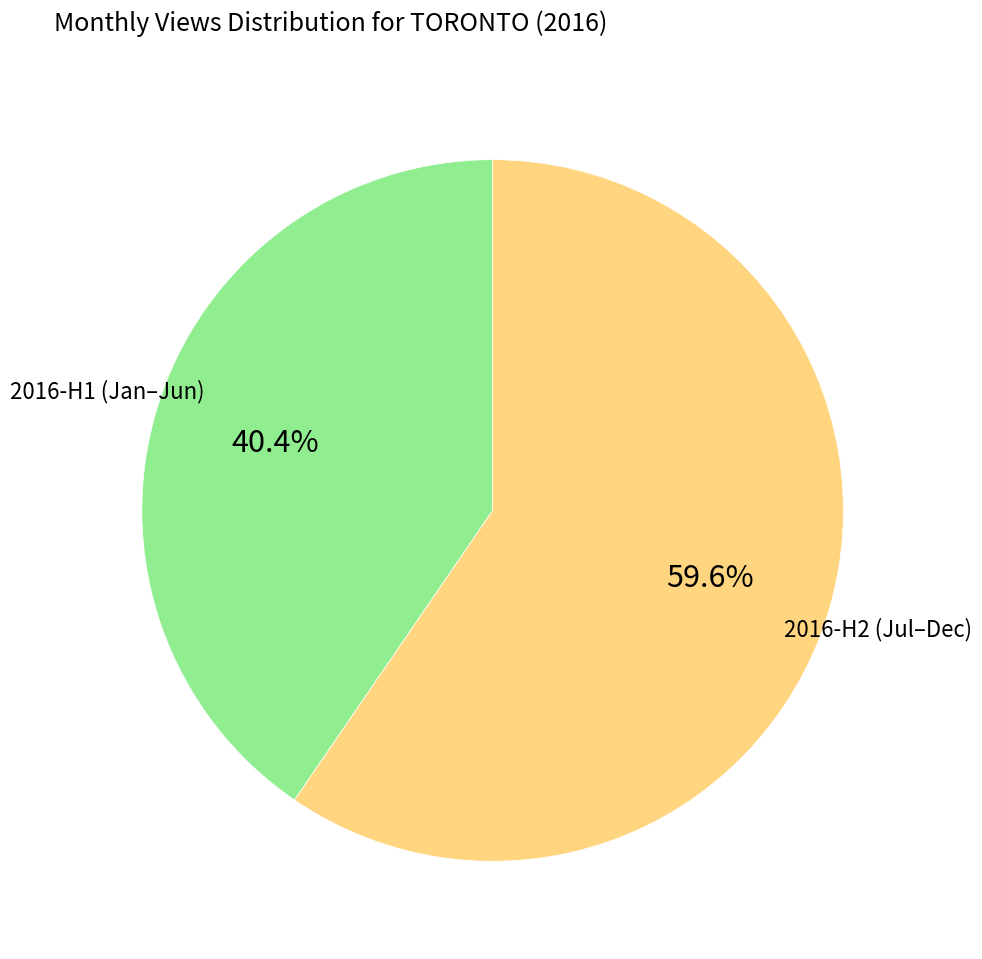

Is there any slice that represents more than half of the pie?

Yes